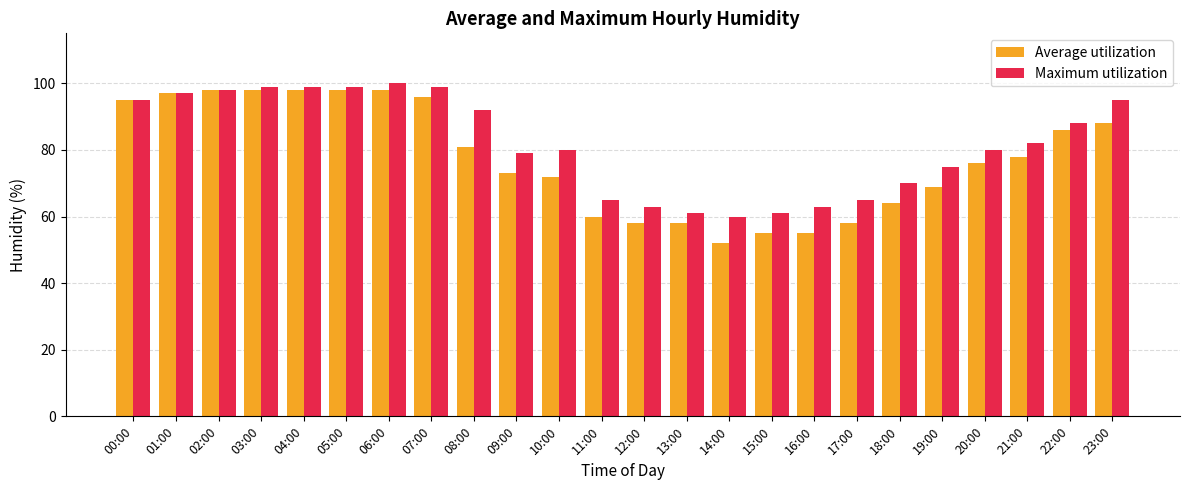

How many values in the Average utilization series are below 78?

12